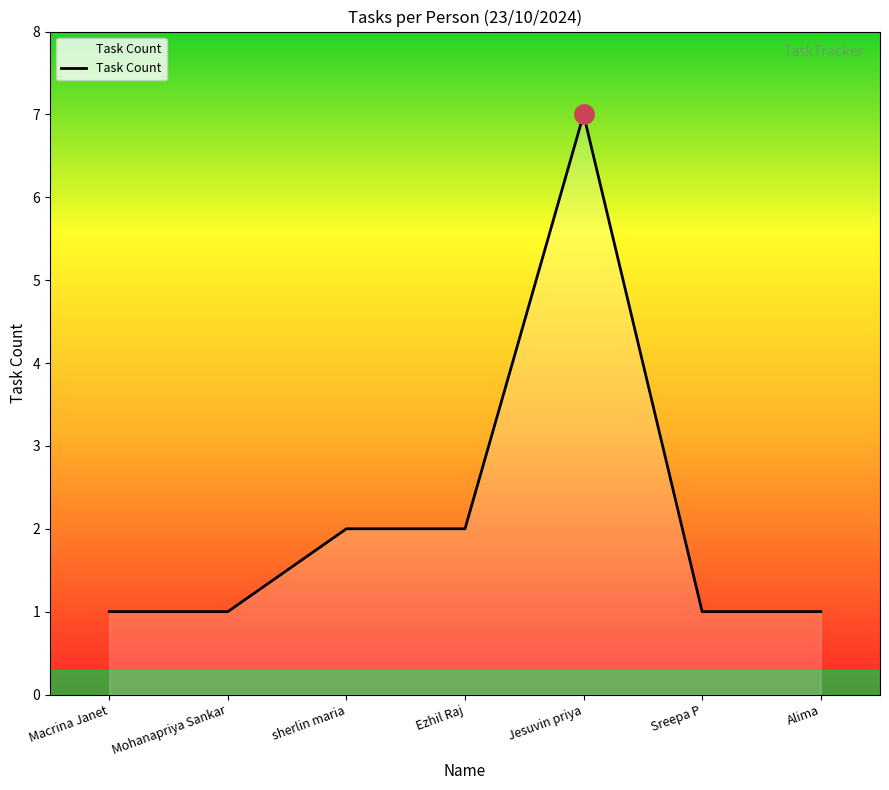

Between Alima and Ezhil Raj, which is larger?

Ezhil Raj